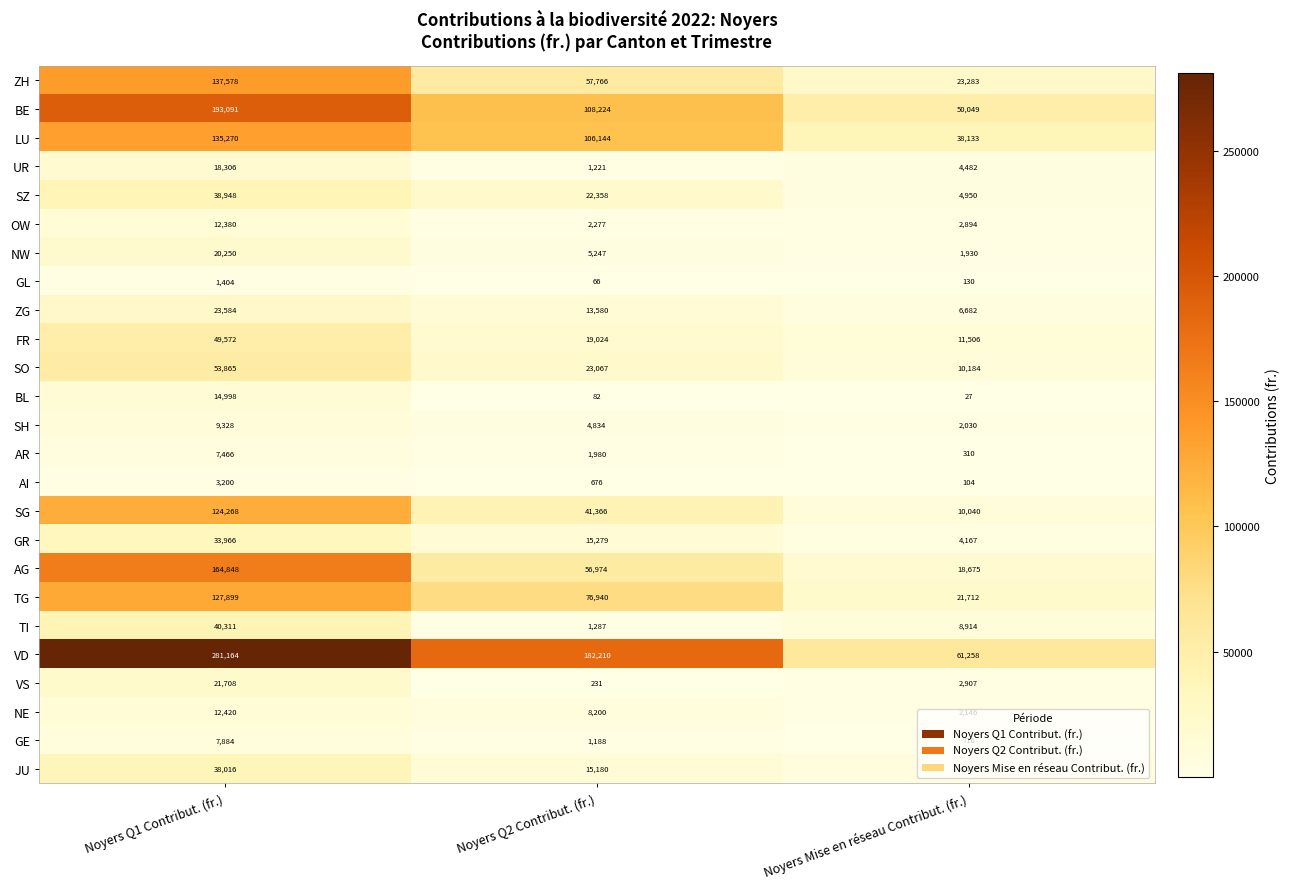

At which category is the sum across all series the highest?

Noyers Q1 Contribut. (fr.)